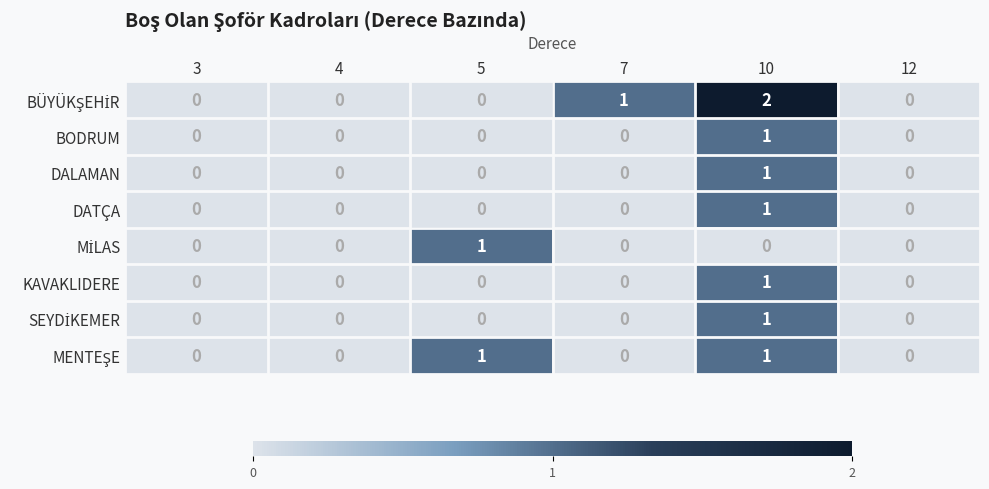

At which label does KAVAKLIDERE reach its peak?

10